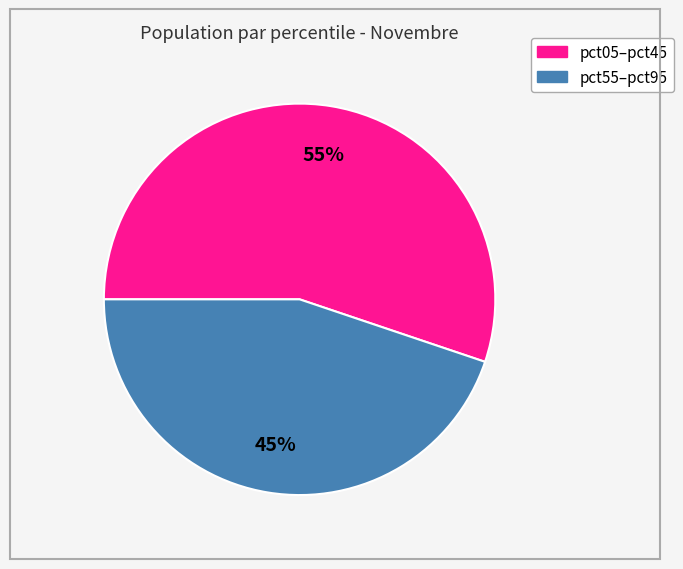

To the nearest percent, what is the average slice percentage?

50%